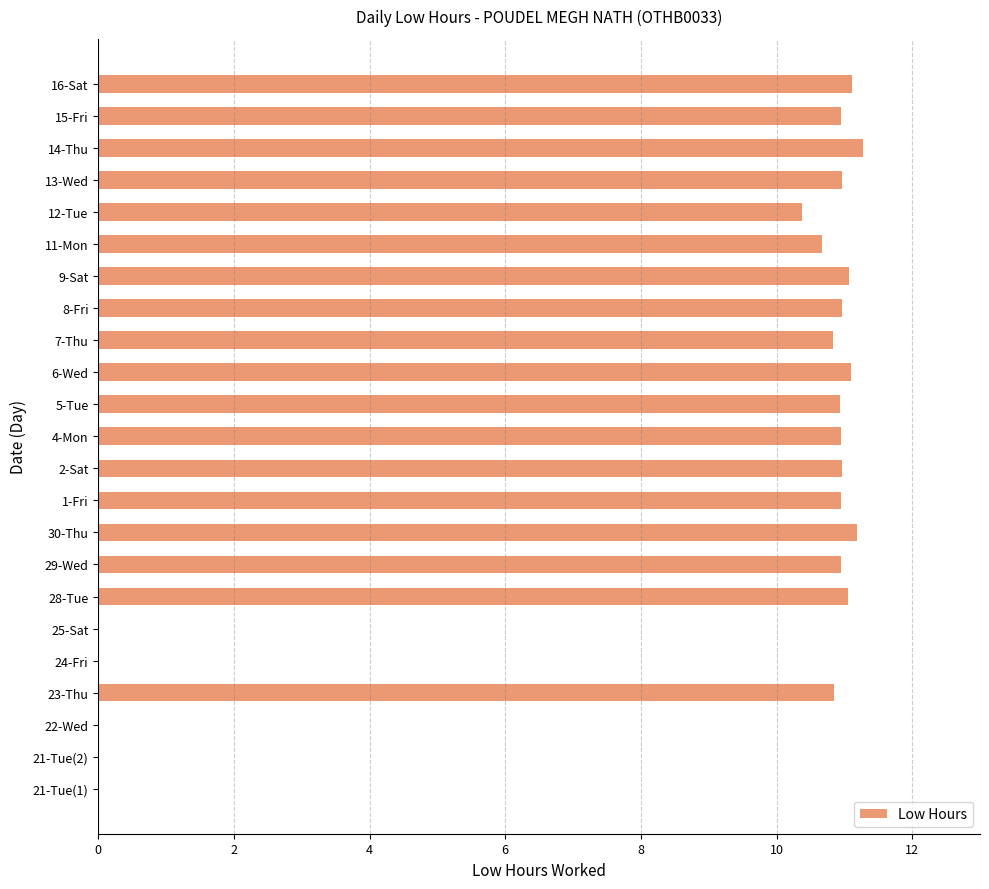

What is the change in value from 1-Fri to 11-Mon?

-0.3